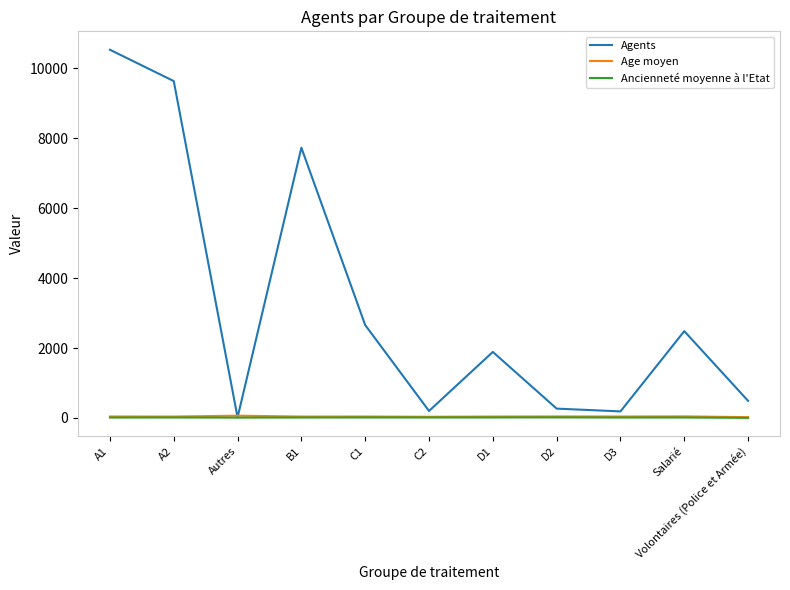

Which category has the highest value in the Agents series?

A1